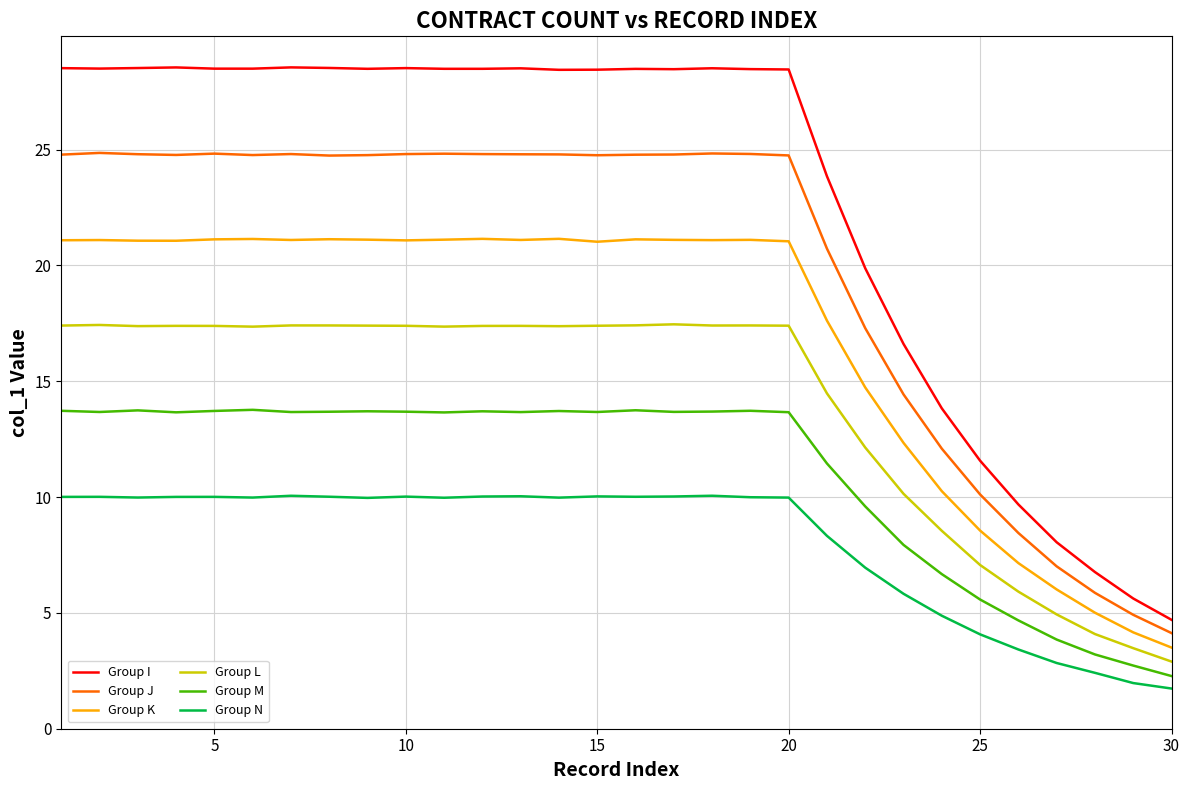

Rank the series by their average value, from lowest to highest.

Group N, Group M, Group L, Group K, Group J, Group I